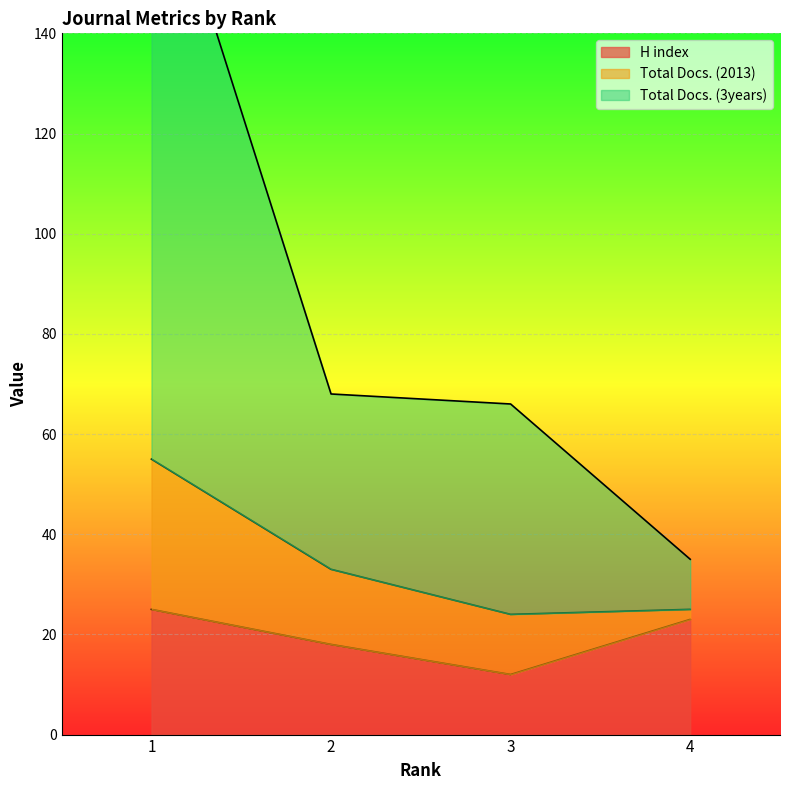

What is the highest value of the Total Docs. (3years) series?

181